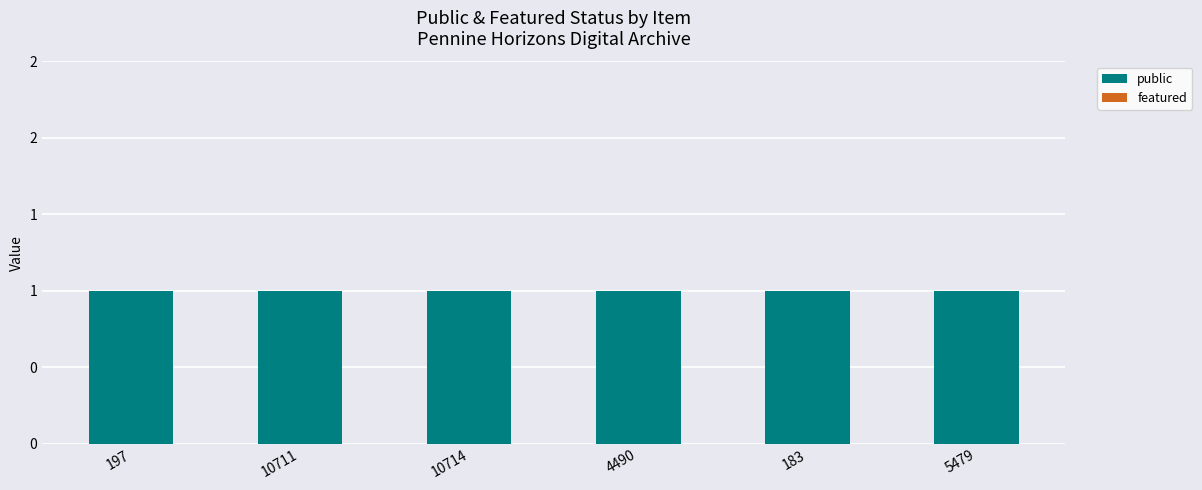

What is the spread (max minus min) of values at 5479?

1